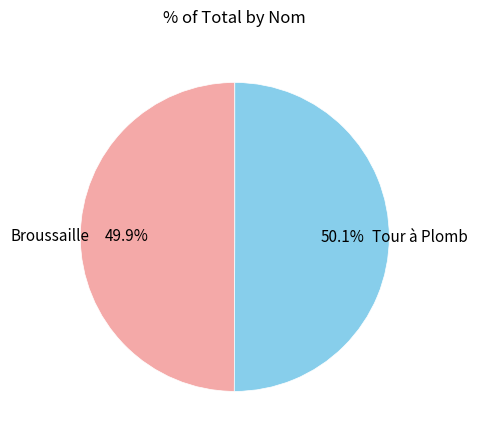

To the nearest percent, what is the combined percentage of Tour à Plomb and Broussaille?

100%